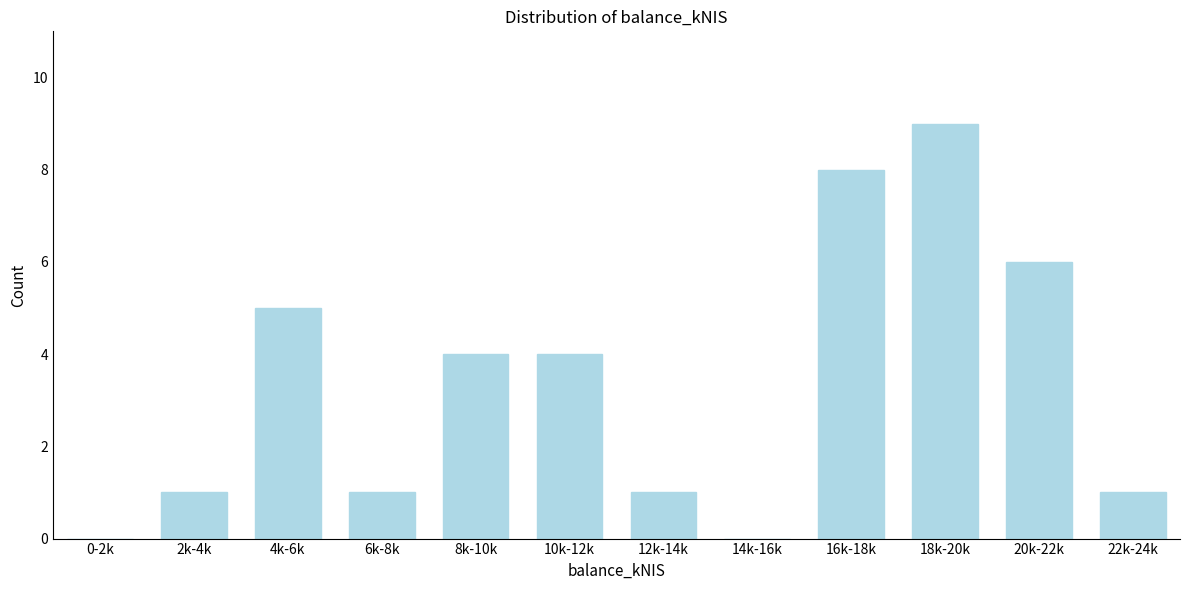

Reading right to left, transcribe all the data shown in this chart.

22k-24k=1	20k-22k=6	18k-20k=9	16k-18k=8	14k-16k=0	12k-14k=1	10k-12k=4	8k-10k=4	6k-8k=1	4k-6k=5	2k-4k=1	0-2k=0